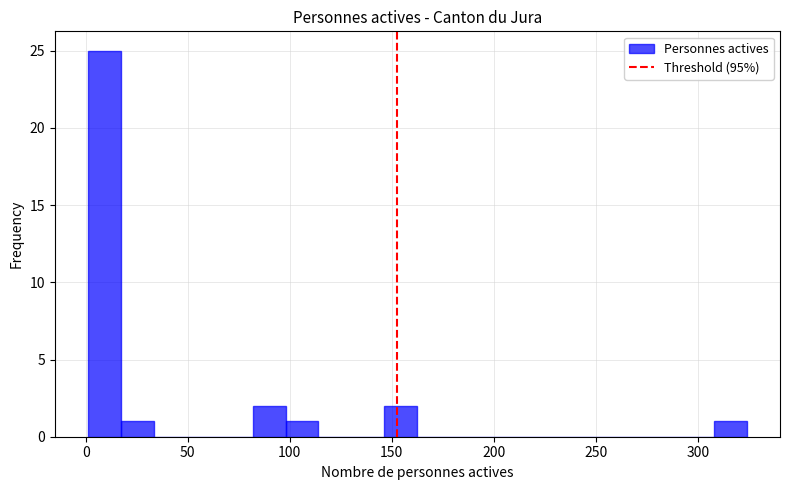

Around what value on the x-axis is the tallest bar? Give the approximate position of its centre, as read against the axis.

10